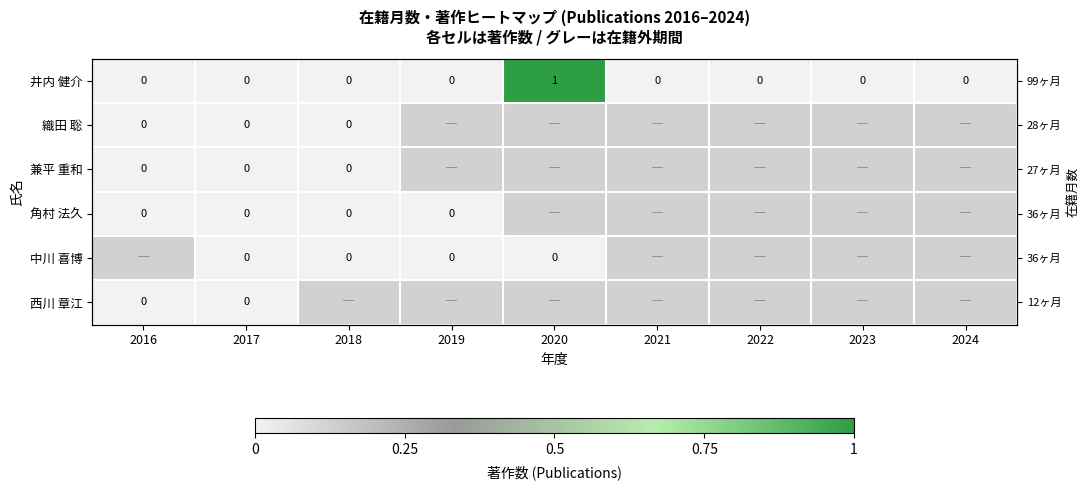

Which series has the widest spread of values?

井内 健介